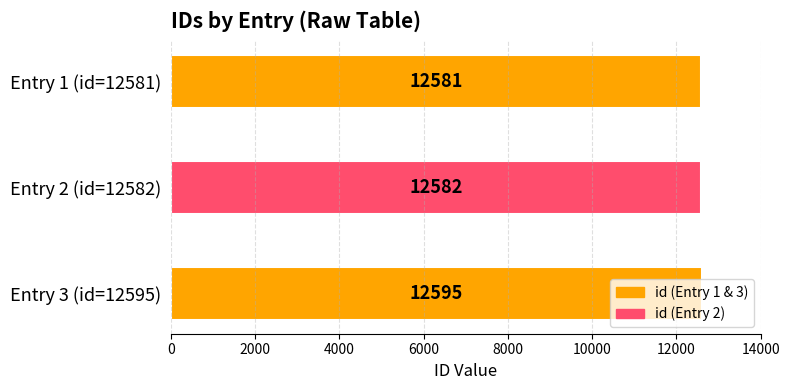

At which label is the value closest to 12588?

Entry 2 (id=12582)